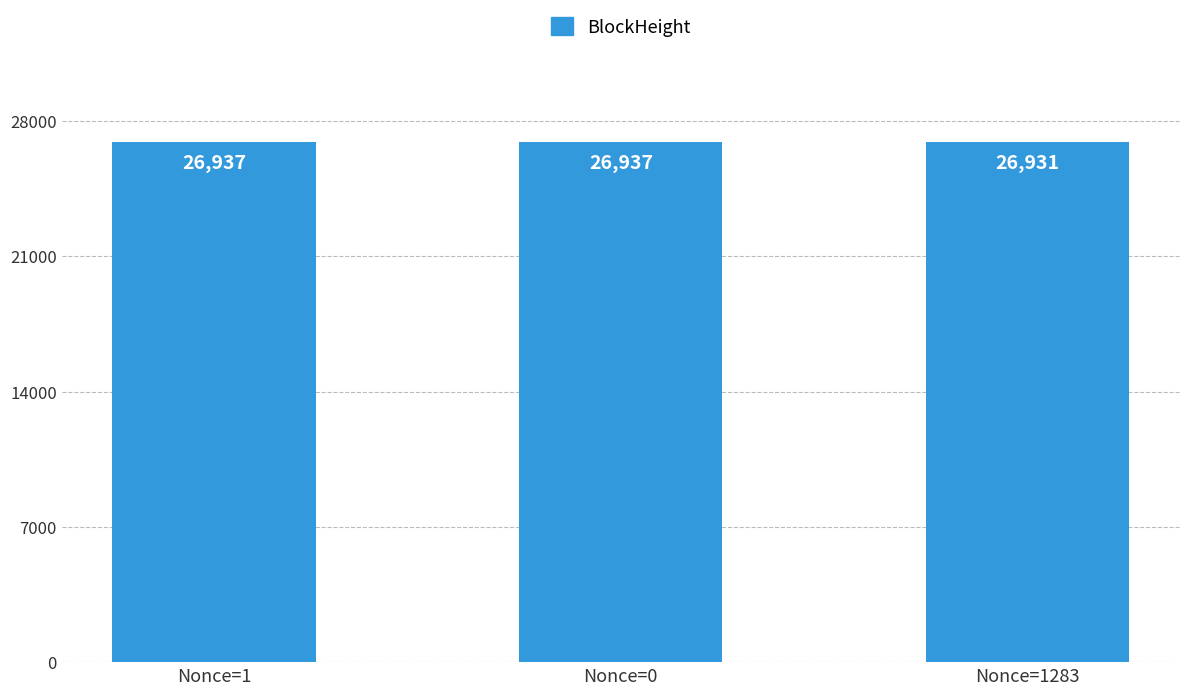

What is the ratio of the value at Nonce=0 to the value at Nonce=1283?

1.0